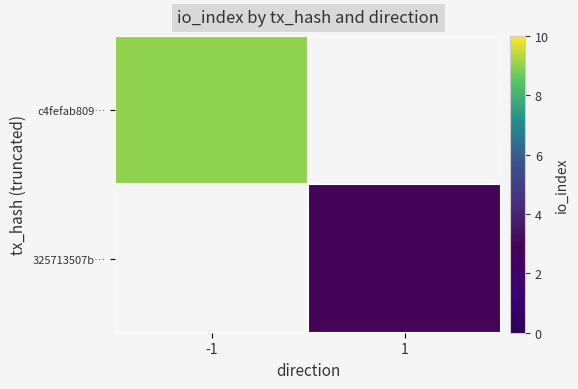

How many series are shown in this chart?

2